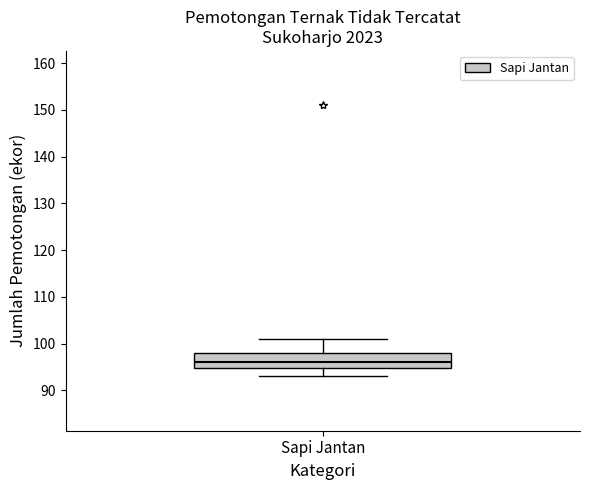

Where does the lower whisker of the box for Sapi Jantan end on the y-axis? The values are not printed on the chart, so give them approximately, as read against the axis.

93